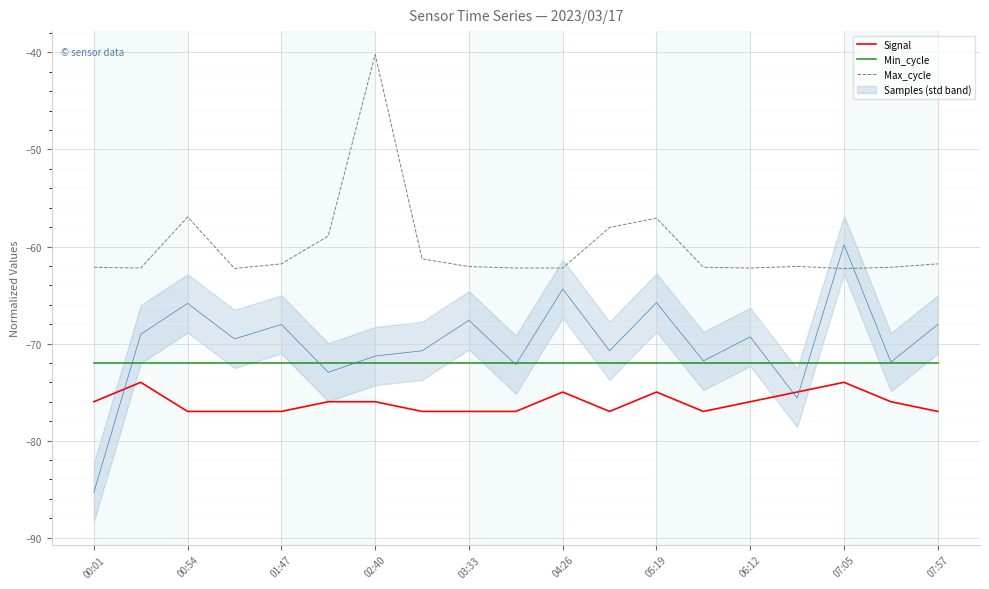

List the series in order of their peak value, highest first.

Max_cycle, Min_cycle, Signal